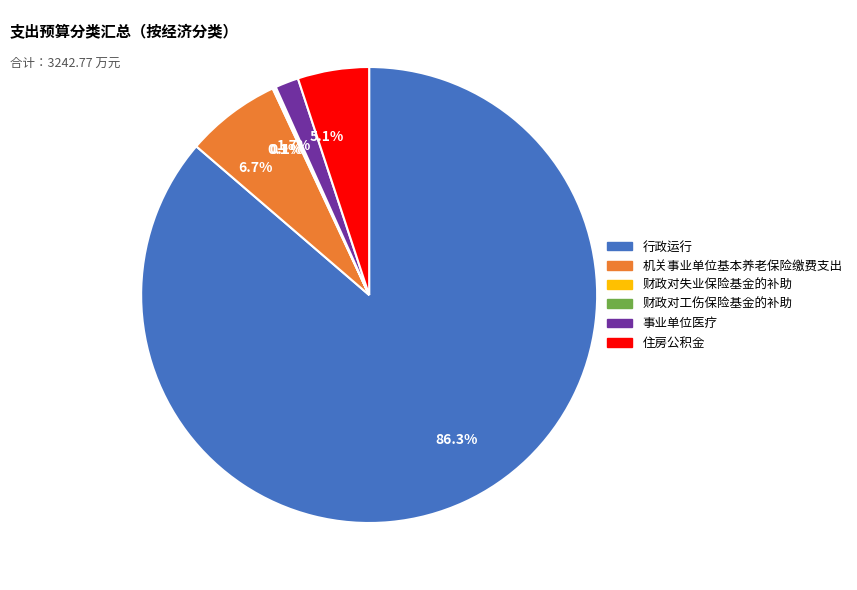

Is there any slice that represents more than half of the pie?

Yes